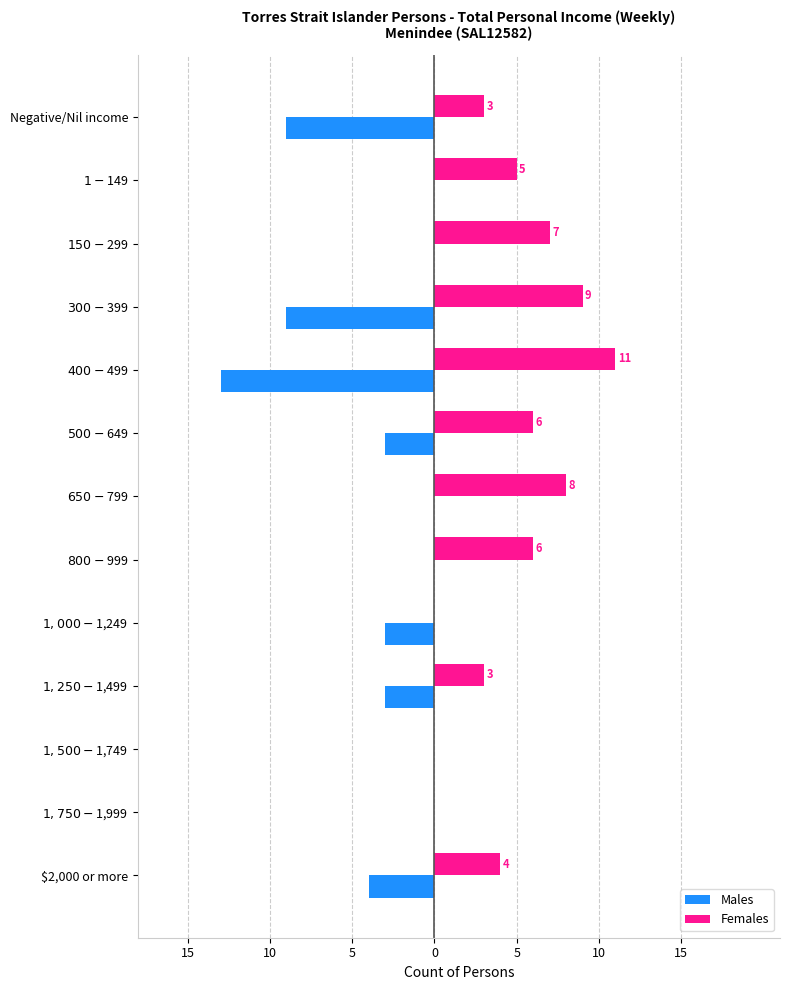

What are all the series names shown in the legend?

Males, Females